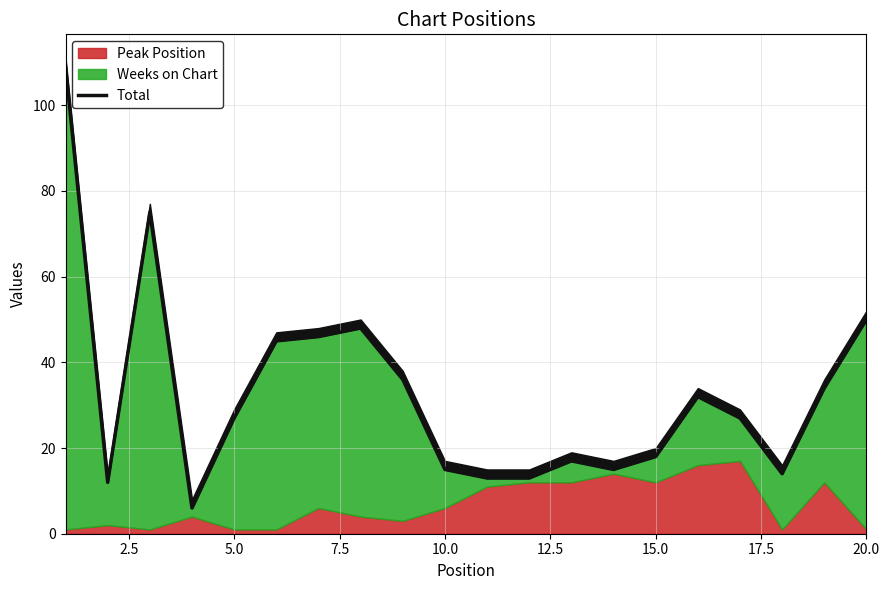

True or false: the data shows 7 at 15.0.

False